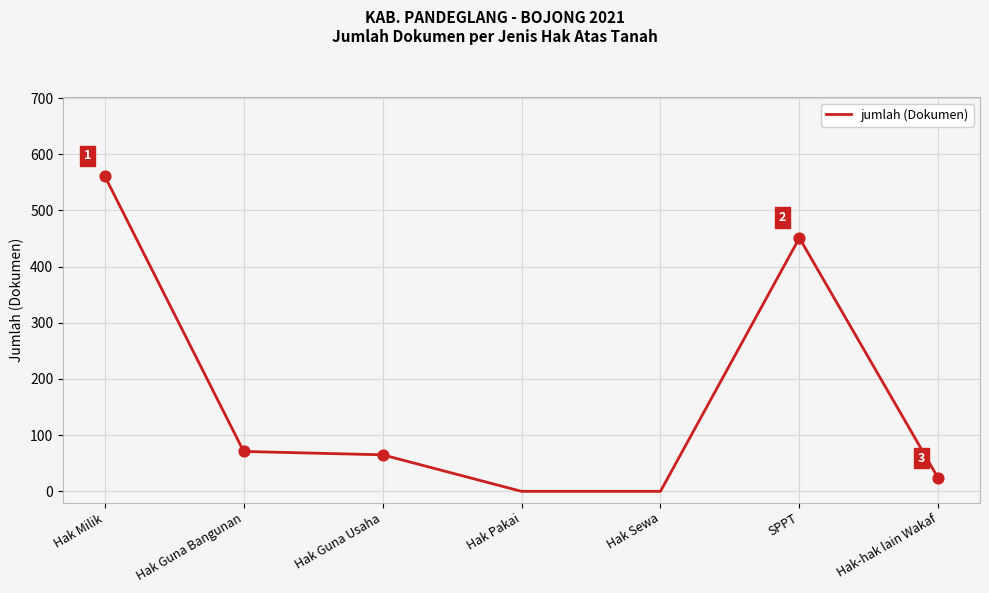

What is the change in value from Hak Guna Usaha to Hak Sewa?

-65